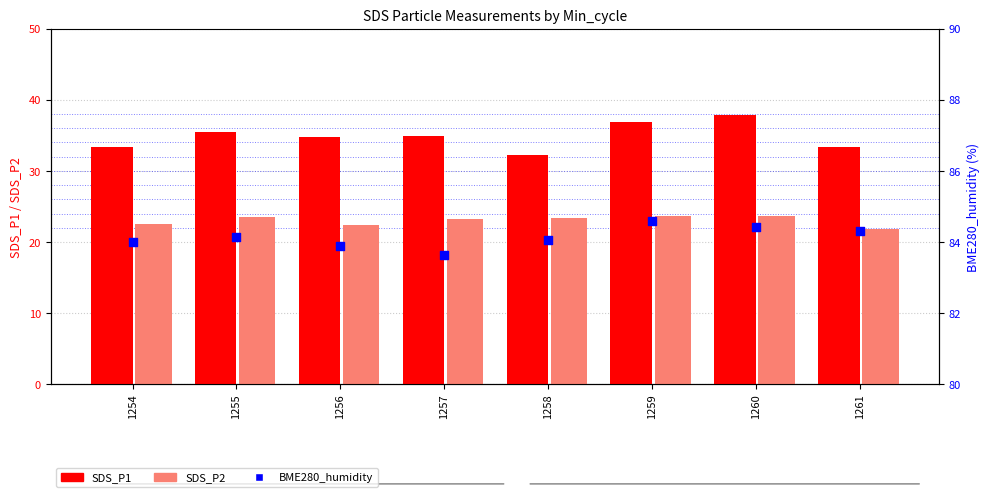

Is the value of BME280_humidity at 1254 greater than the value of SDS_P1 at 1254?

Yes